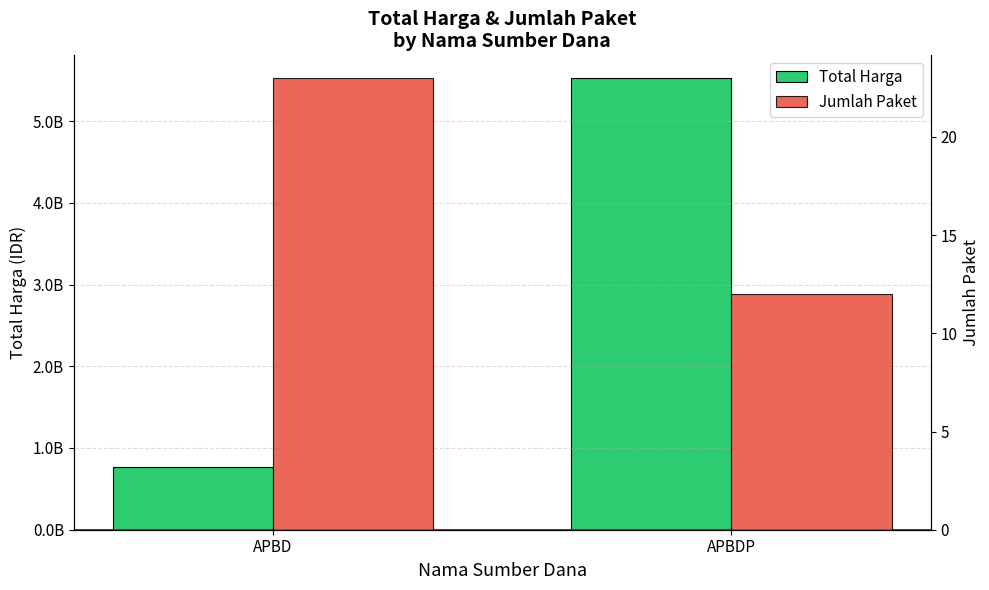

Rank the series at APBDP from highest to lowest value.

Total Harga, Jumlah Paket